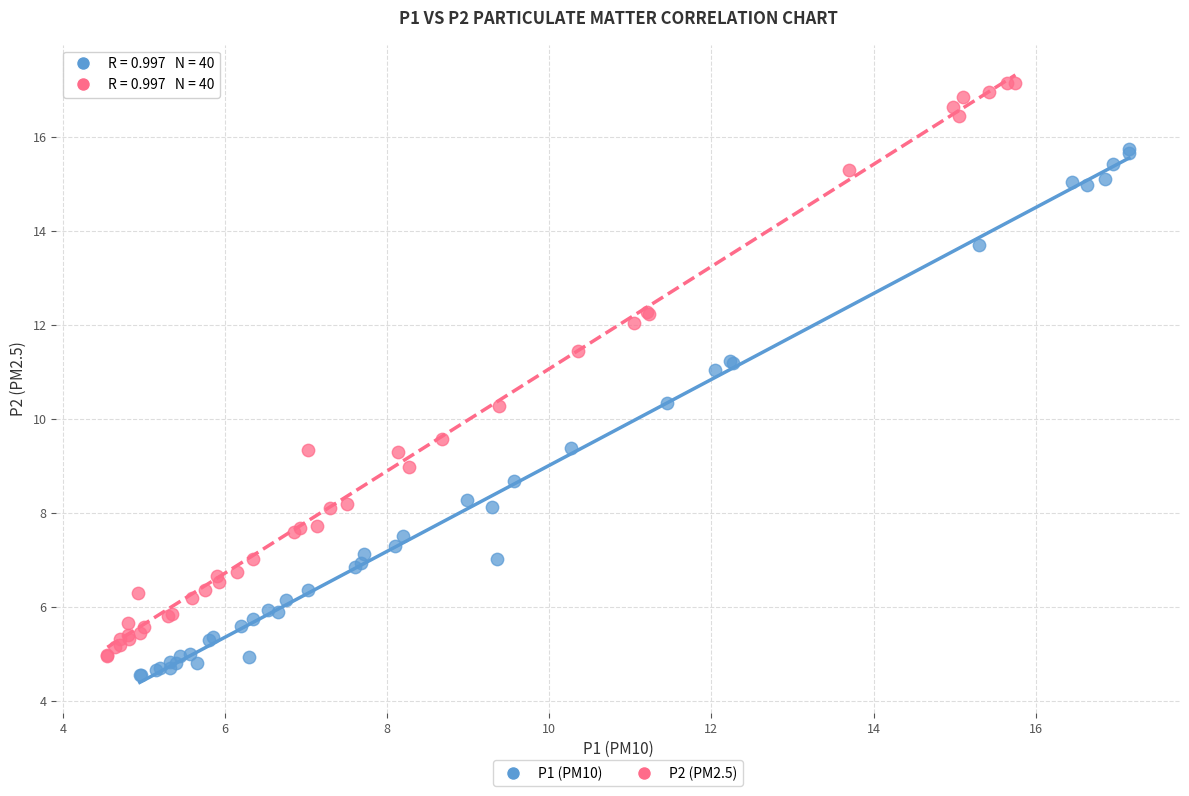

Which series has the largest Y range (max minus min)?

P2 (PM2.5)